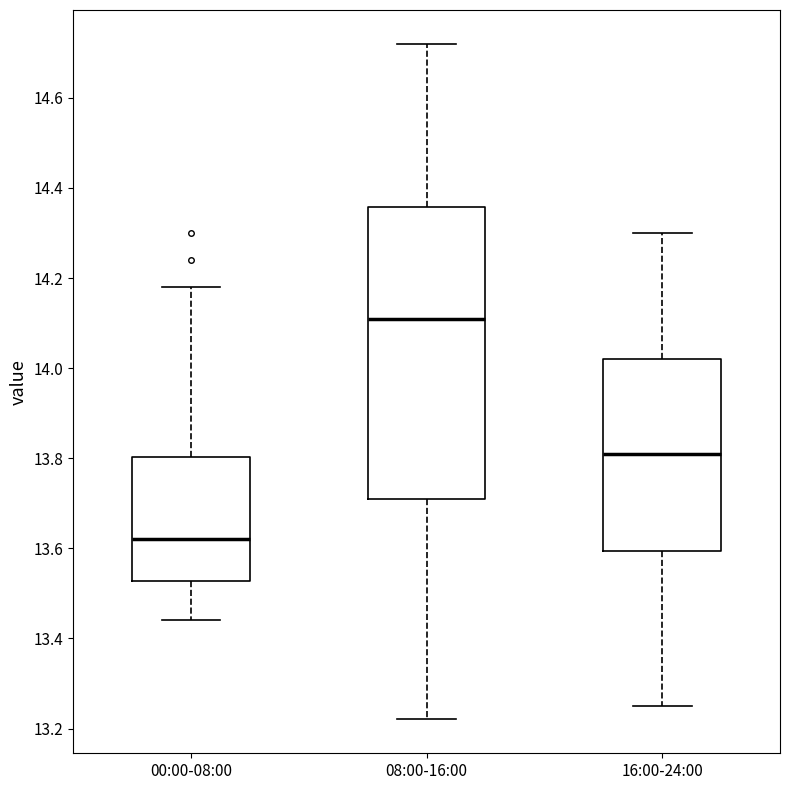

Which box is the tallest, from its lower edge to its upper edge?

08:00-16:00